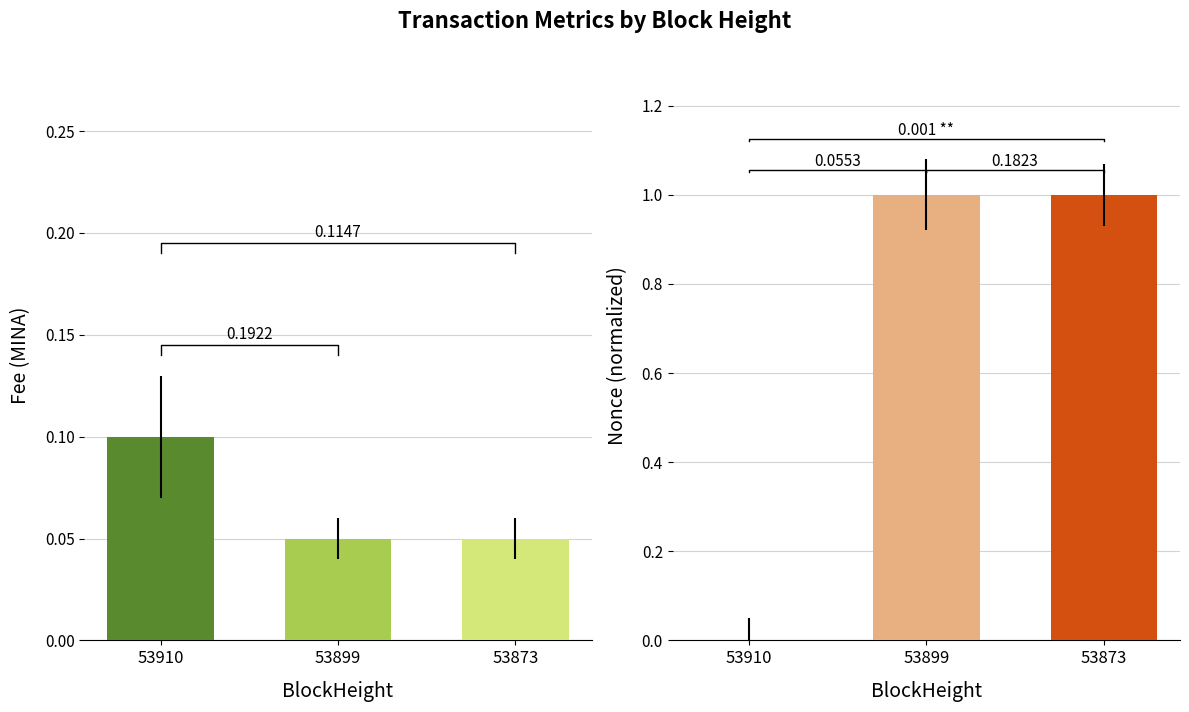

Reading left to right, what are all the values shown in this chart?

Fee: 53910=0.1	53899=0.1	53873=0.1
Nonce: 53910=0.0	53899=1.0	53873=1.0